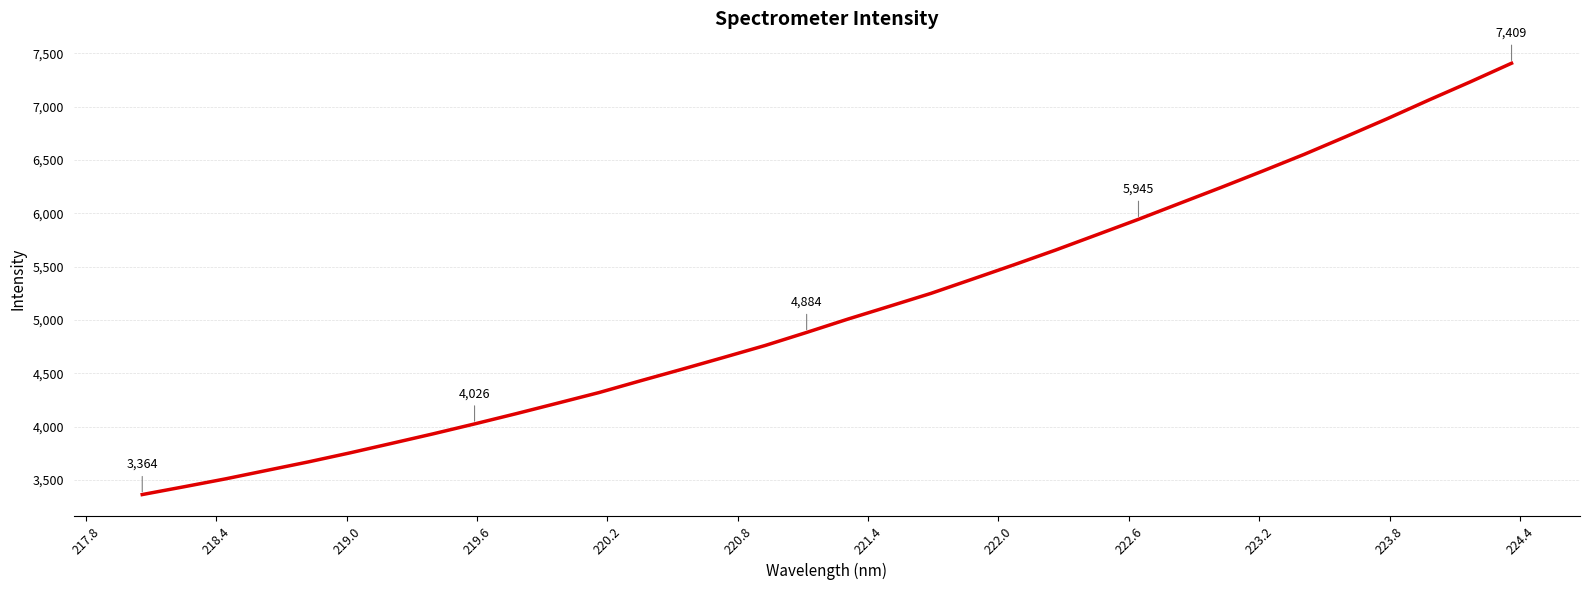

What is the difference between the maximum and minimum values?

4044.7